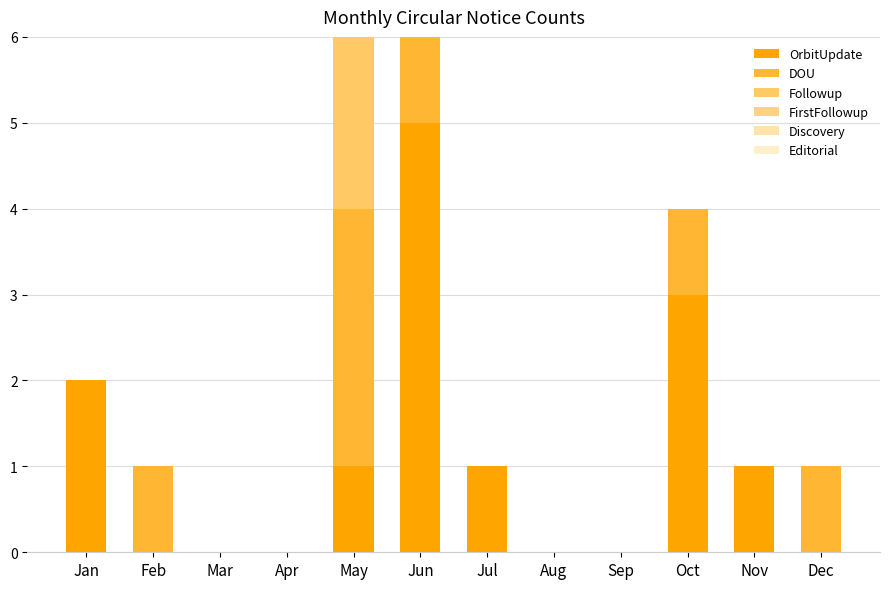

At Aug, list the series in order from largest to smallest.

OrbitUpdate, DOU, Followup, FirstFollowup, Discovery, Editorial